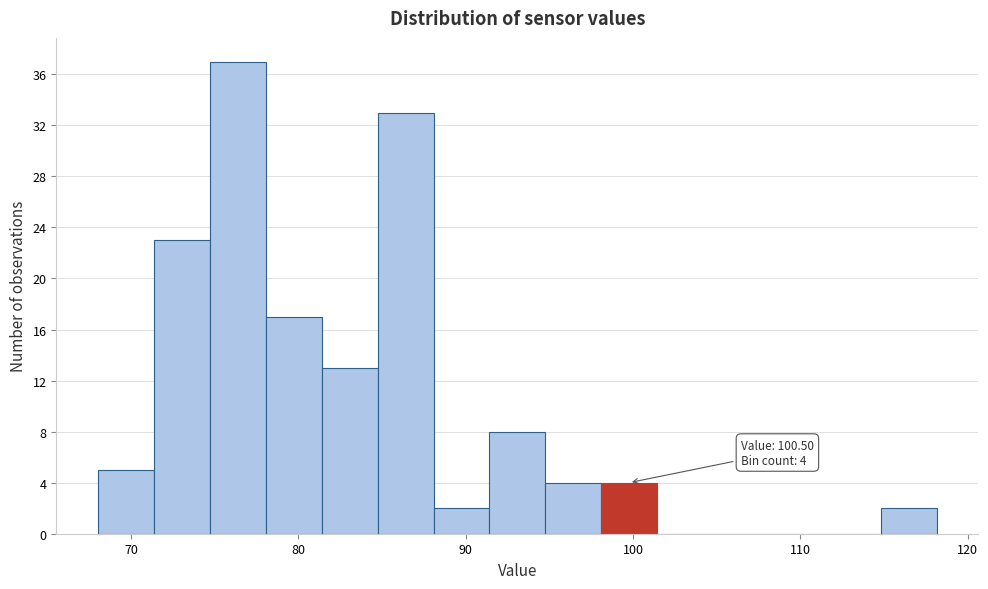

Read against the x-axis, roughly where is the centre of the tallest bar?

76